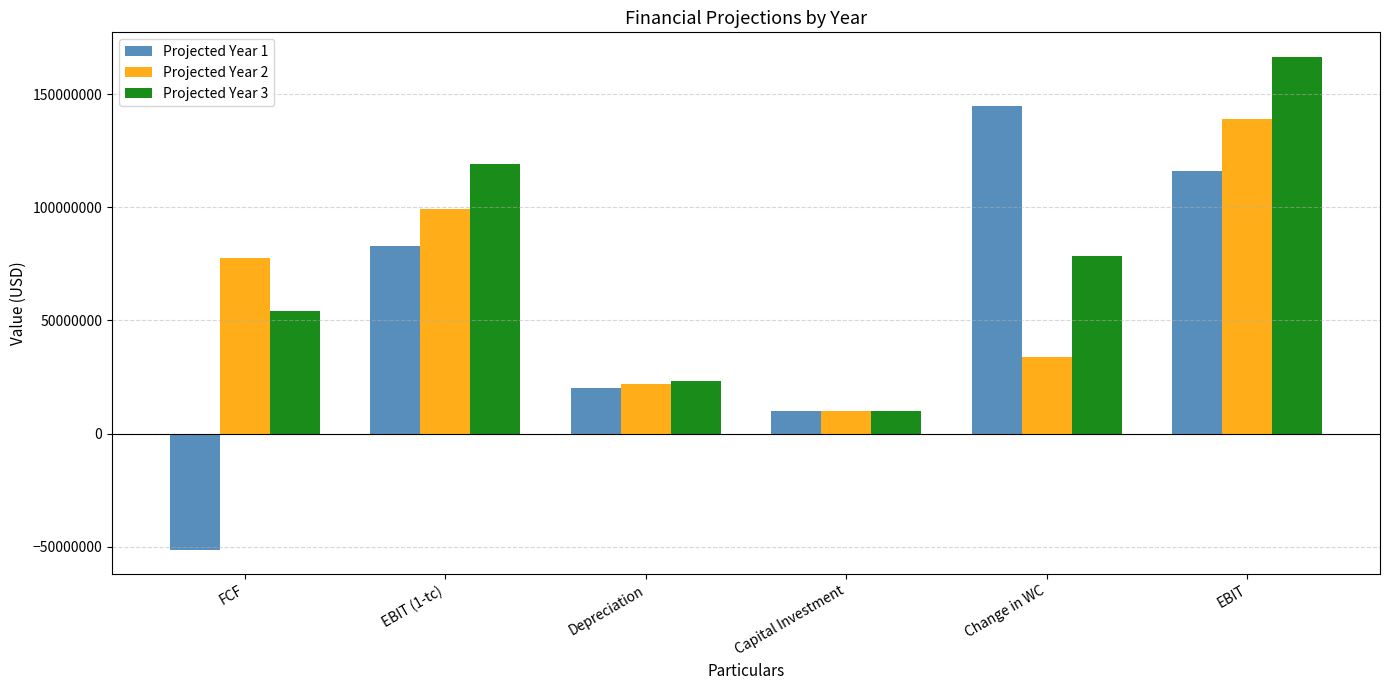

List the labels in order of Projected Year 1 value, largest first.

Change in WC, EBIT, EBIT (1-tc), Depreciation, Capital Investment, FCF